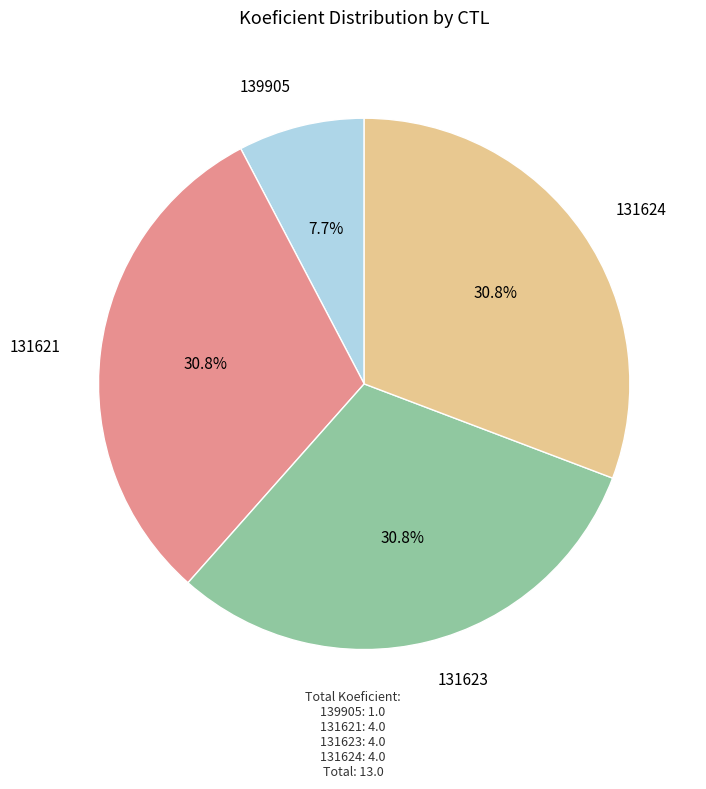

Does 131624 represent more than half of the total?

No